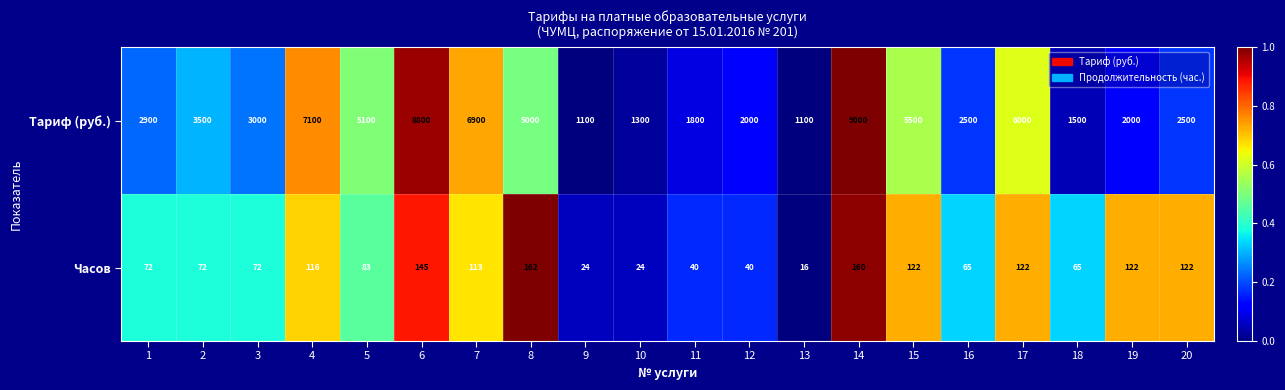

Is it true that Тариф (руб.) equals 3500 at 2?

True